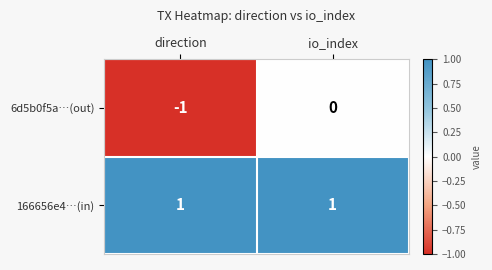

At which category is the sum across all series the highest?

io_index